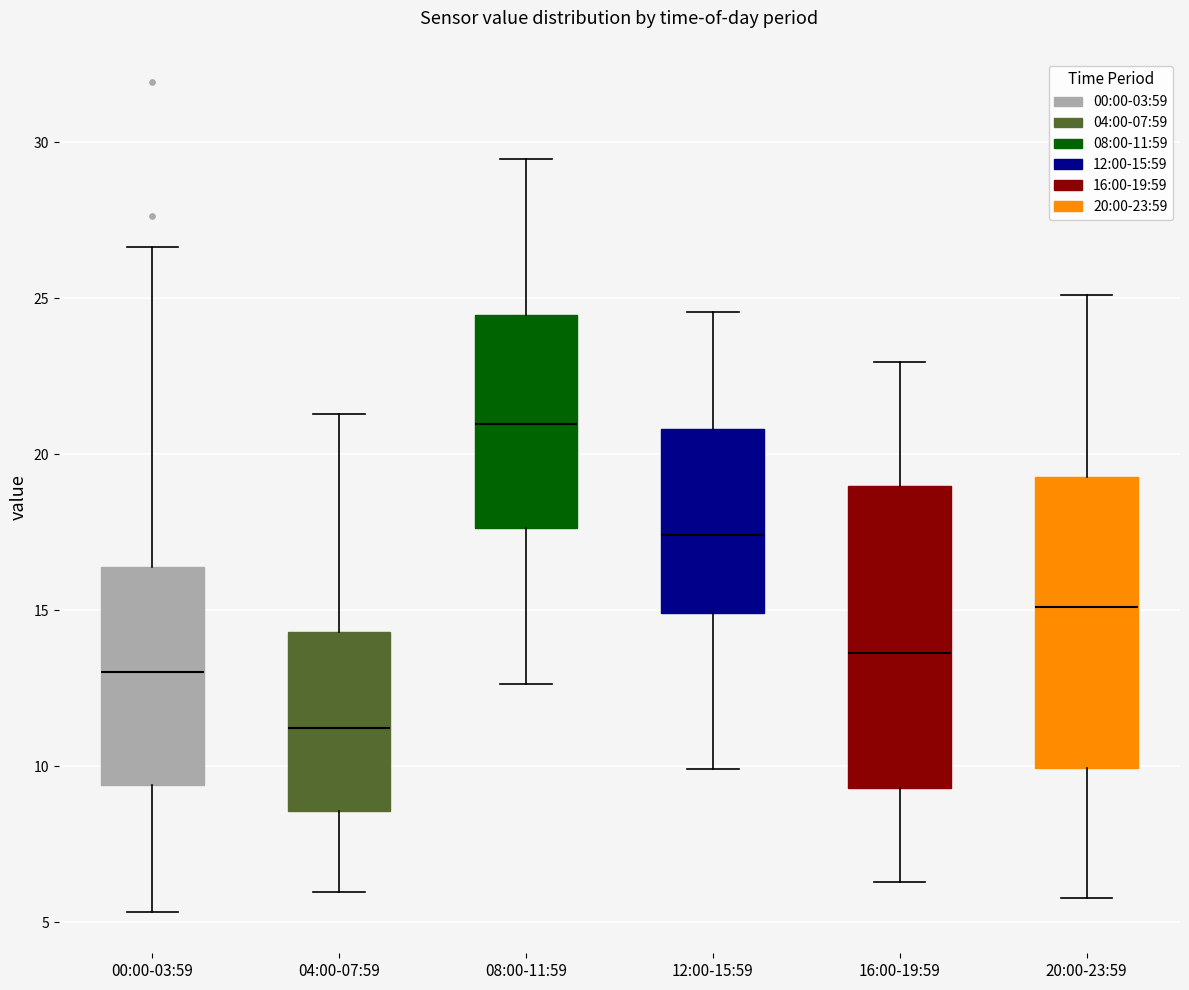

Reading left to right, transcribe this box plot: for each box, give where its median line is, the range the box spans, and where its two whiskers end, as read against the y-axis. The values are not printed on the chart, so give them approximately, as read against the axis.

00:00-03:59: median 13.0, box 9.5 to 16.5, whiskers 5.5 to 26.5
04:00-07:59: median 11.0, box 8.5 to 14.5, whiskers 6.0 to 21.5
08:00-11:59: median 21.0, box 17.5 to 24.5, whiskers 12.5 to 29.5
12:00-15:59: median 17.5, box 15.0 to 21.0, whiskers 10.0 to 24.5
16:00-19:59: median 13.5, box 9.5 to 19.0, whiskers 6.5 to 23.0
20:00-23:59: median 15.0, box 10.0 to 19.5, whiskers 6.0 to 25.0